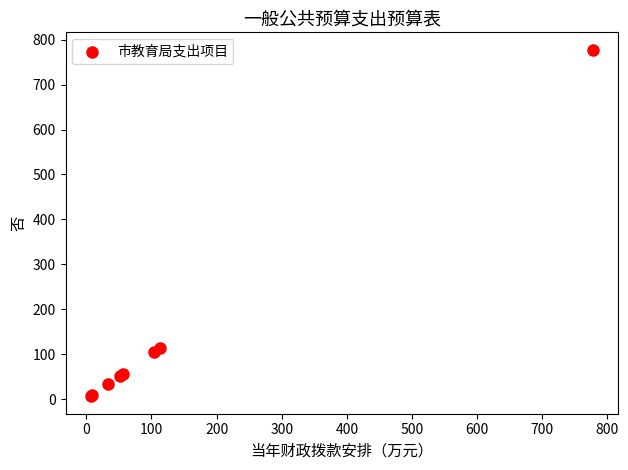

What Y value in the scatter plot is closest to 392?

113.5